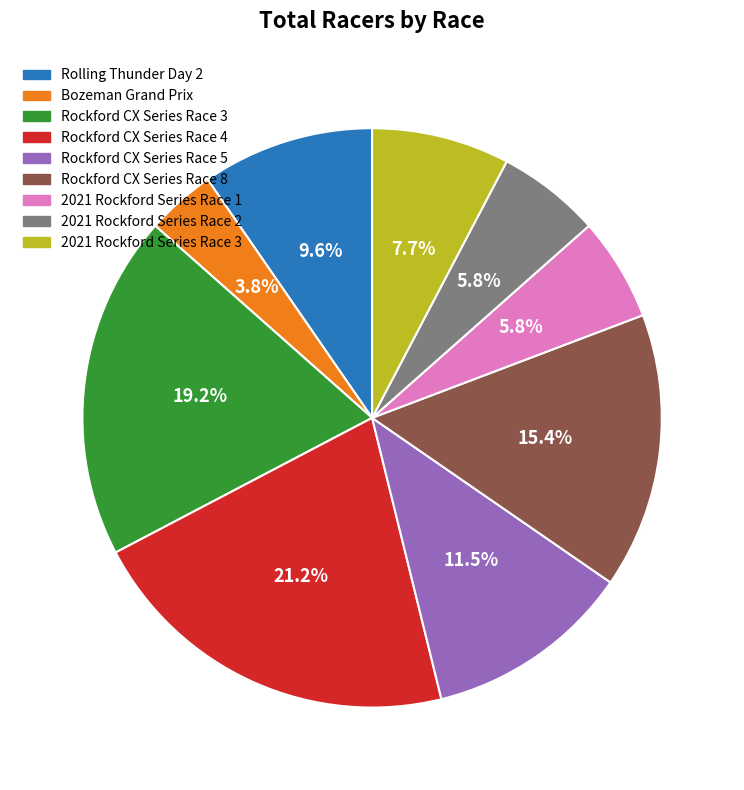

True or false: Bozeman Grand Prix accounts for 4% of the total.

True